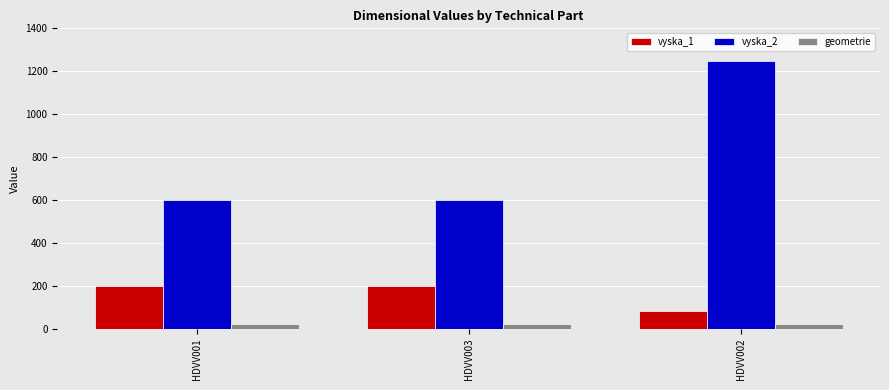

Is it true that geometrie equals 23 at HDVV001?

True